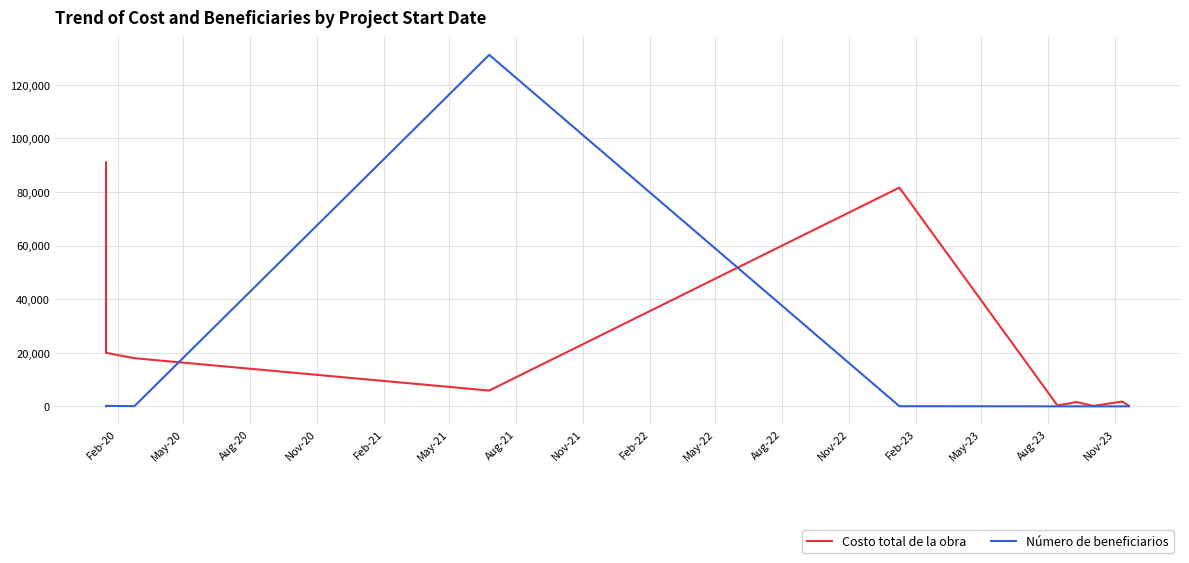

What are all the series names shown in the legend?

Costo total de la obra, Número de beneficiarios